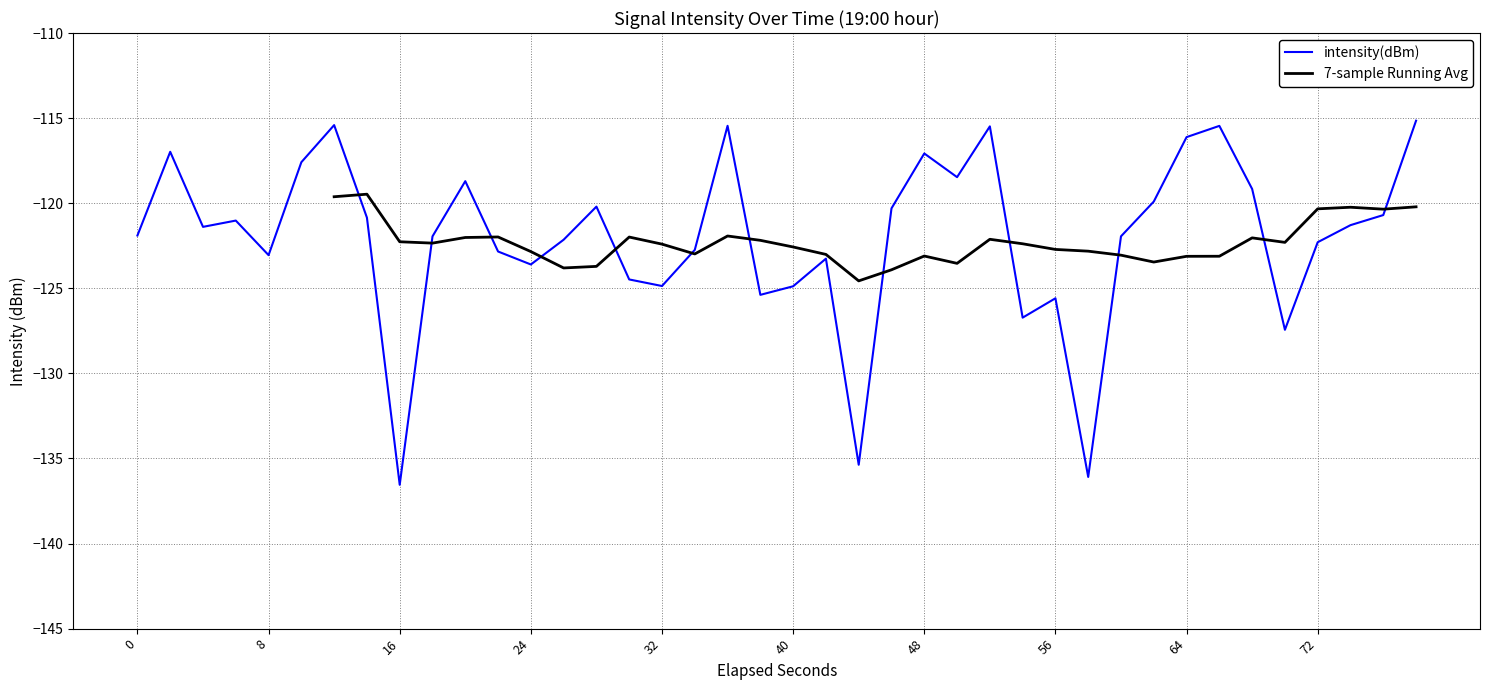

What is the highest value of the intensity(dBm) series?

-115.2